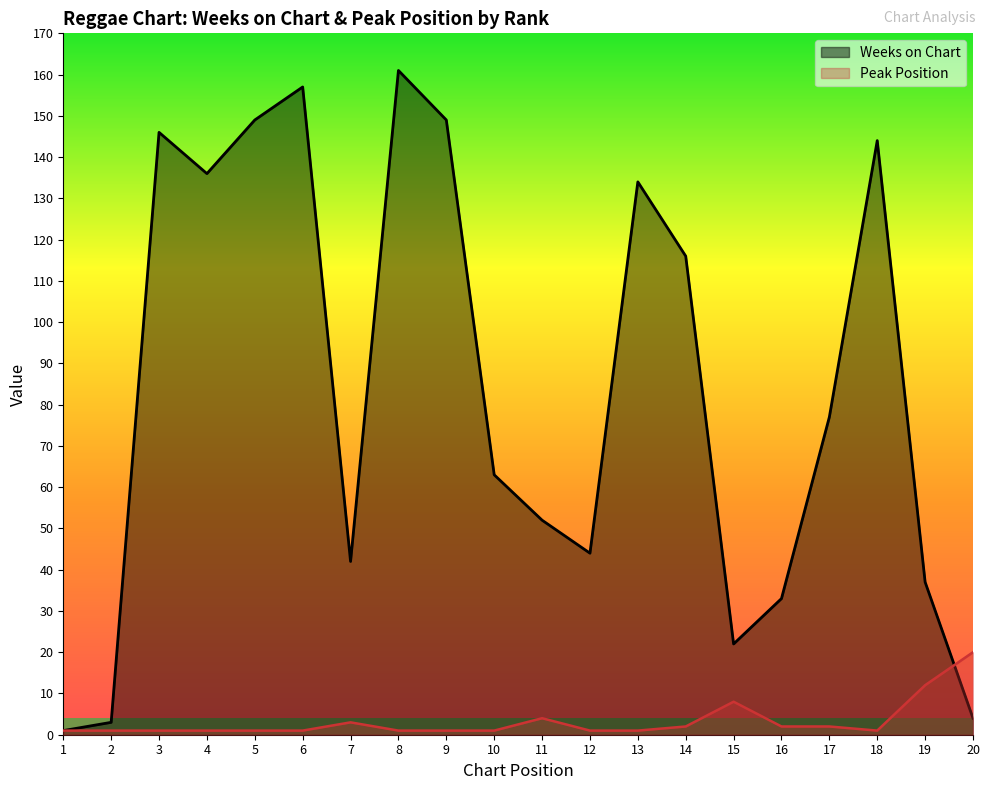

What is the average value of the Weeks on Chart series?

84